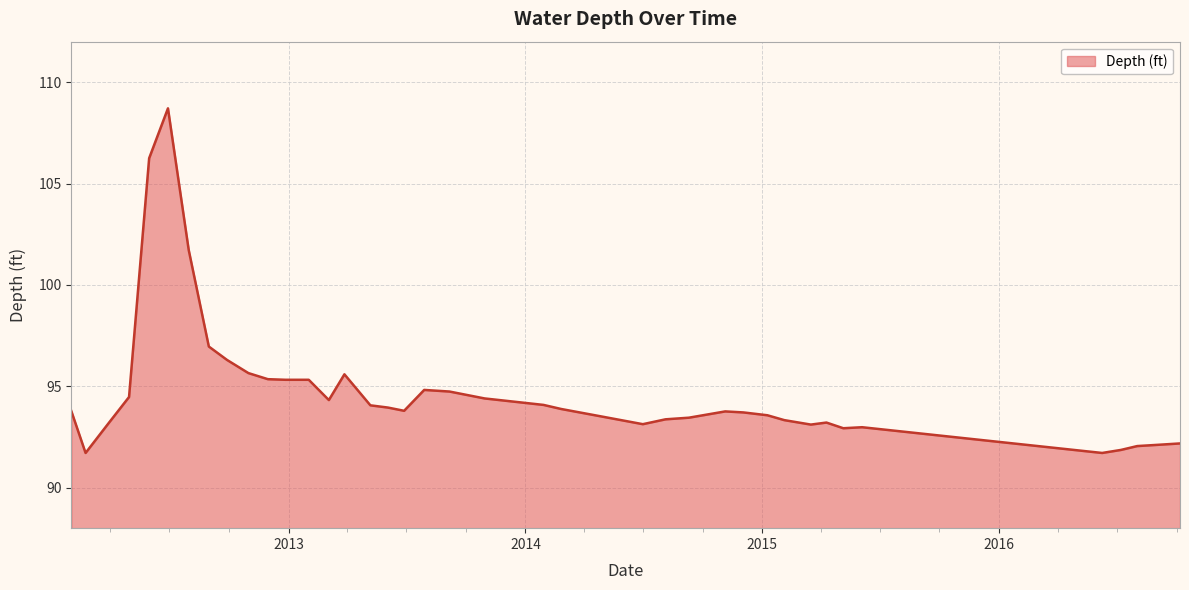

What is the greatest value displayed?

108.7